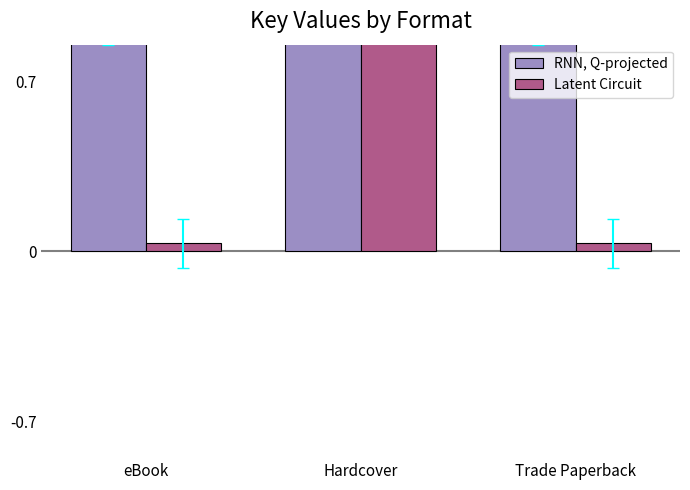

What is the greatest value displayed?

1.0